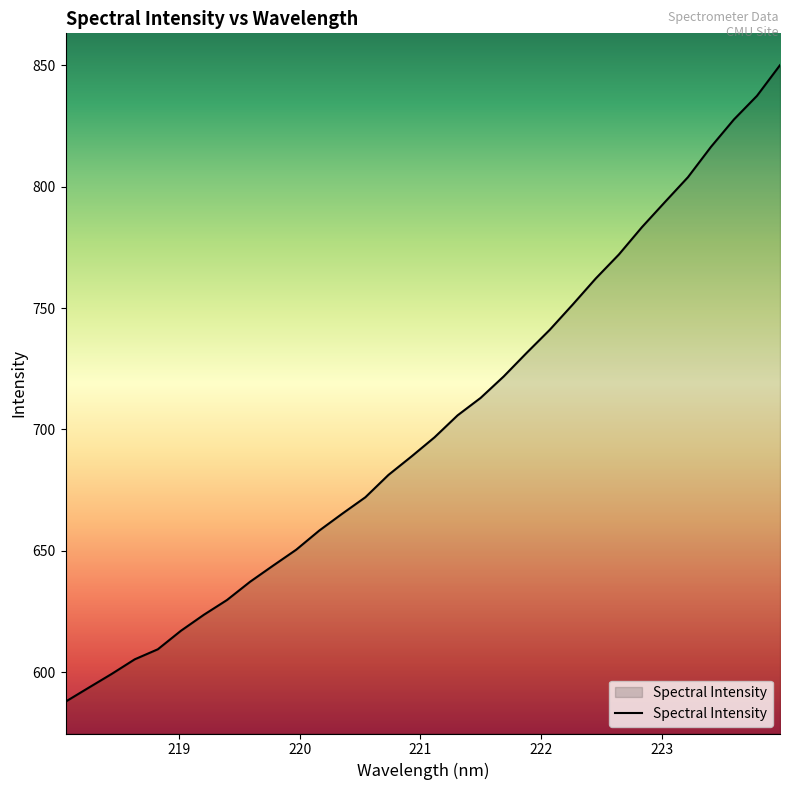

What is the greatest value displayed?

850.1